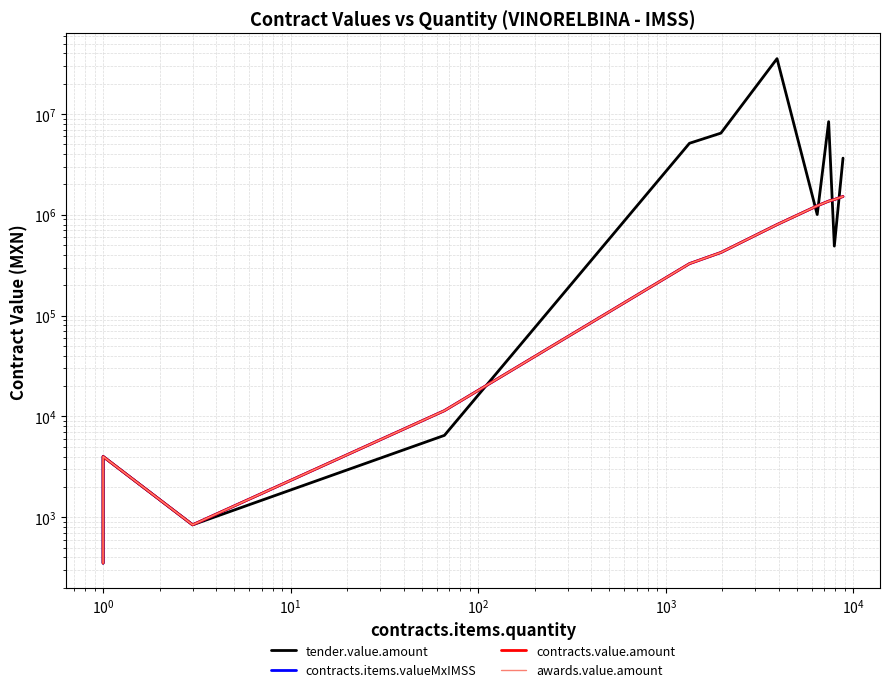

What is the value of the contracts.items.valueMxIMSS point at the 5th from the left?

4000.0